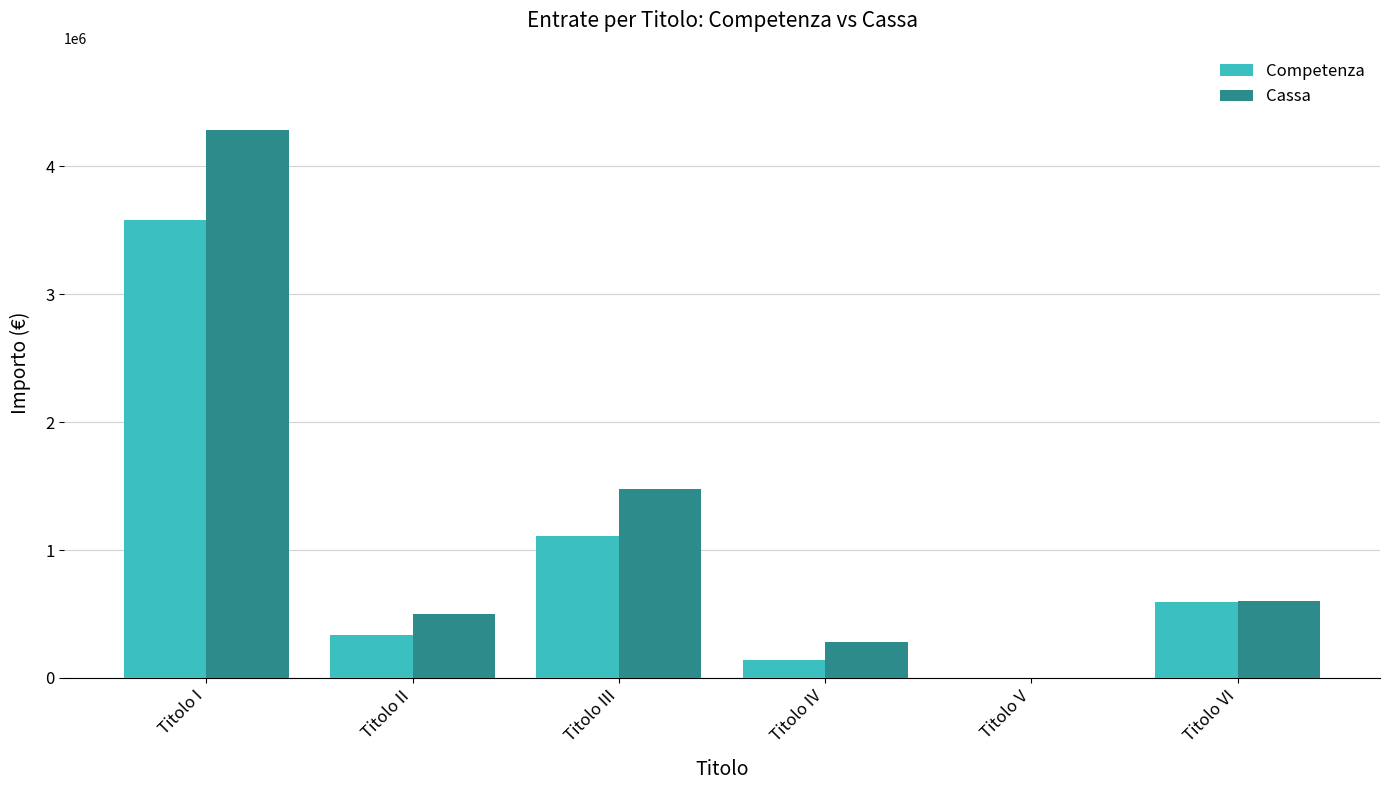

Are the bars horizontal?

No